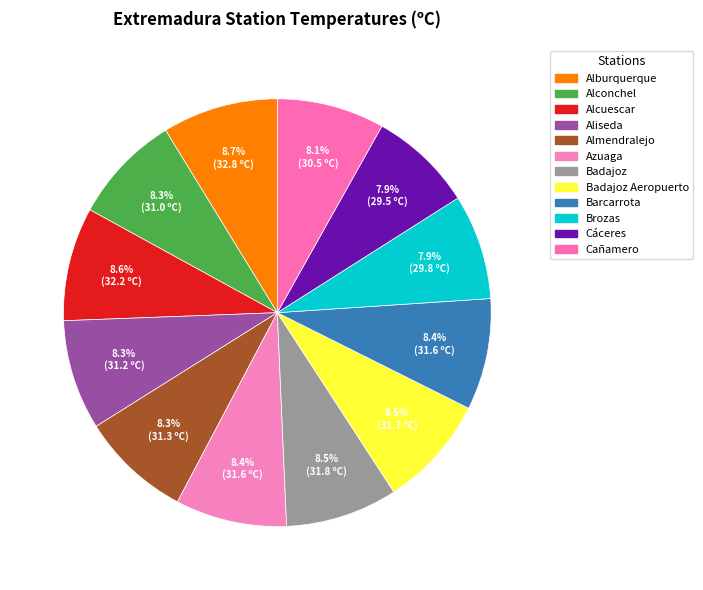

How many segments does this pie chart have?

12